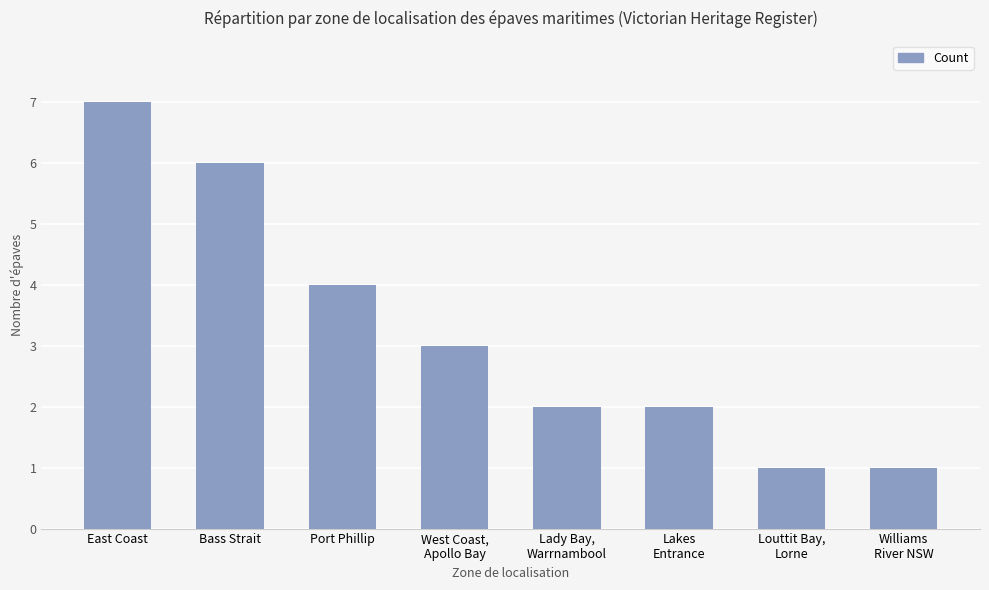

What is the label of the 3rd bar from the left?

Port Phillip